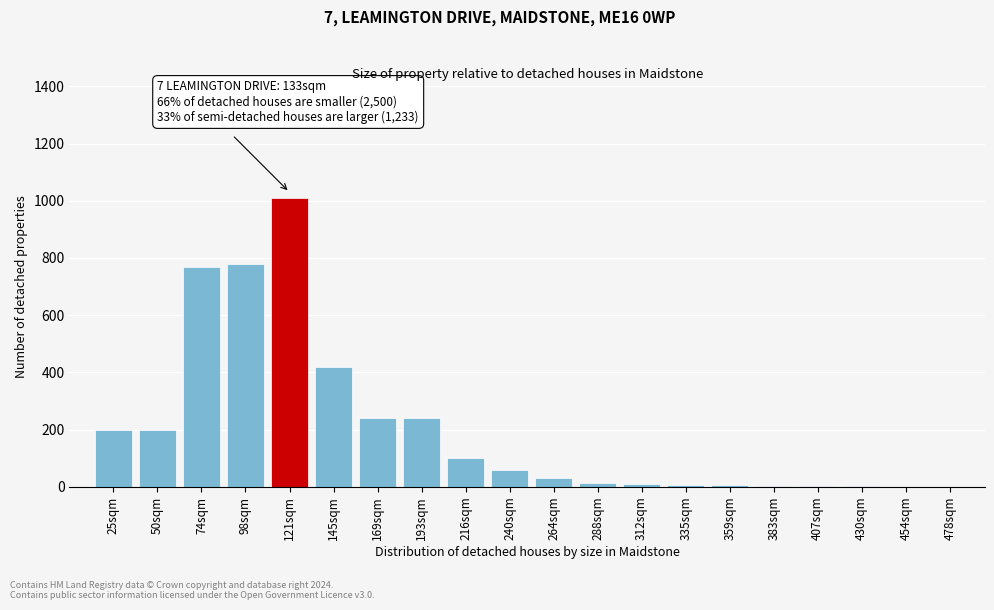

Is it true that the value at 216sqm is 142?

False